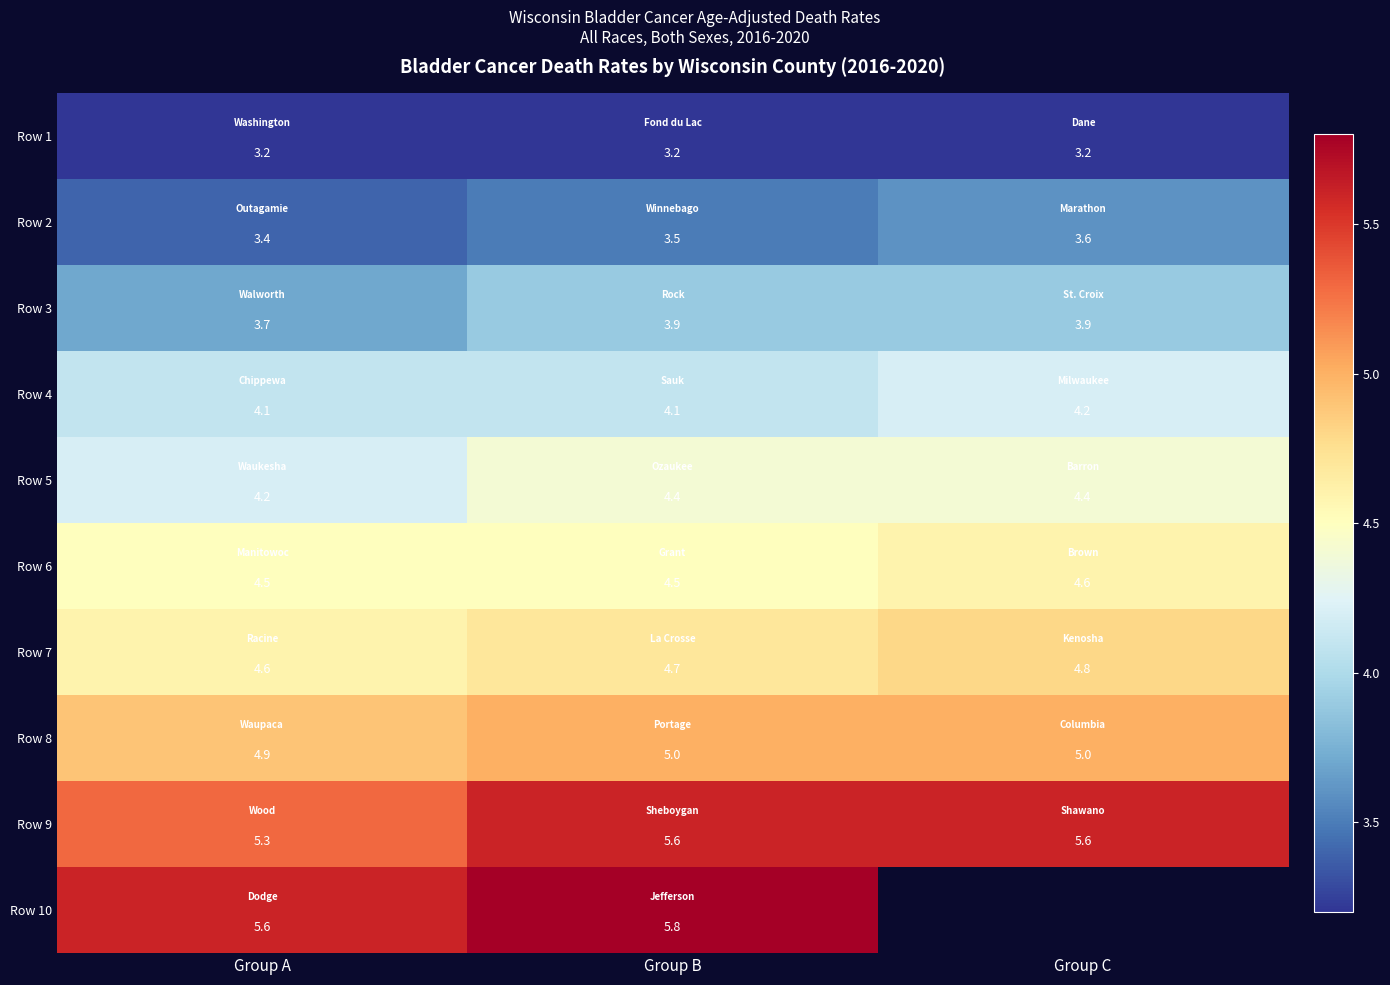

At how many categories does at least one series exceed 4?

3